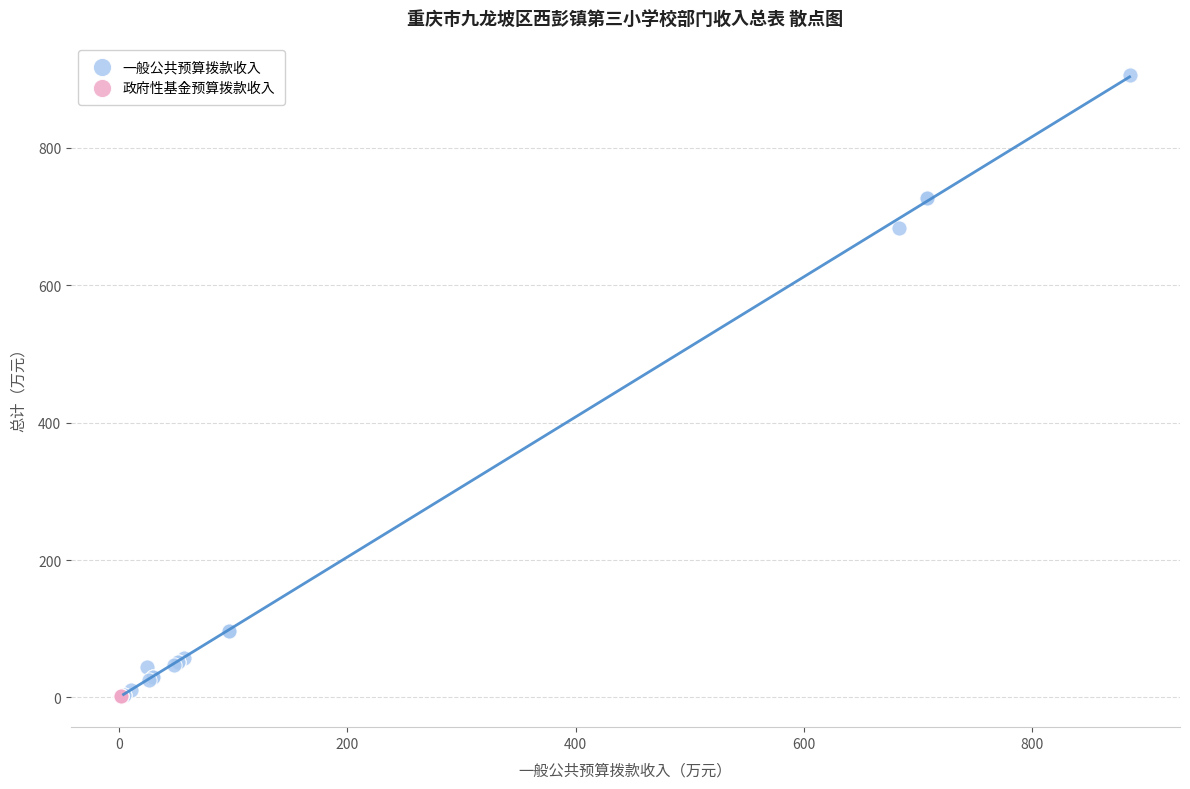

Which series reaches the maximum Y coordinate?

一般公共预算拨款收入